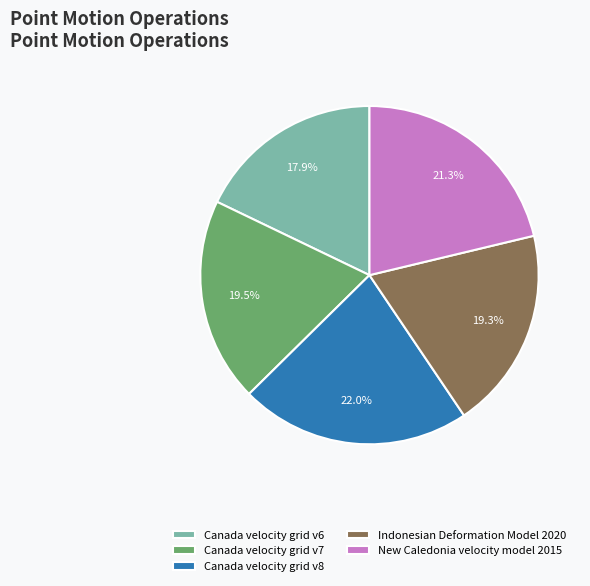

Which category has the smallest portion of the pie?

Canada velocity grid v6